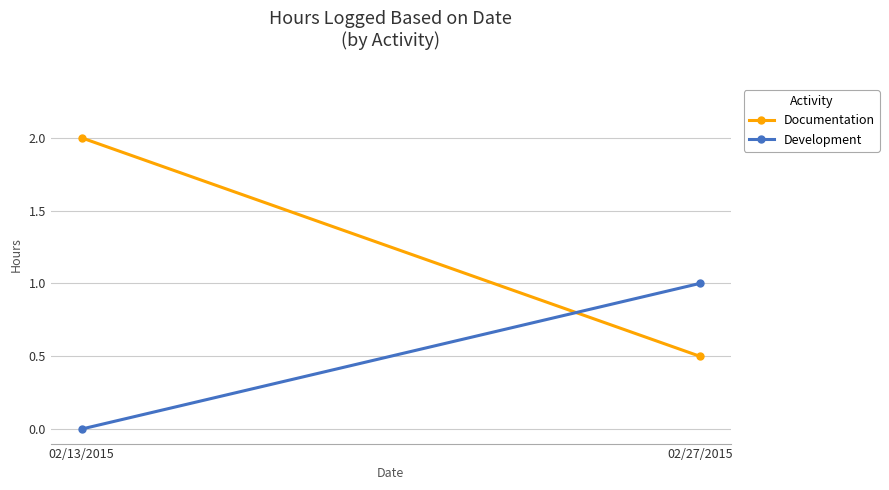

Rank the categories by Development value from highest to lowest.

02/27/2015, 02/13/2015